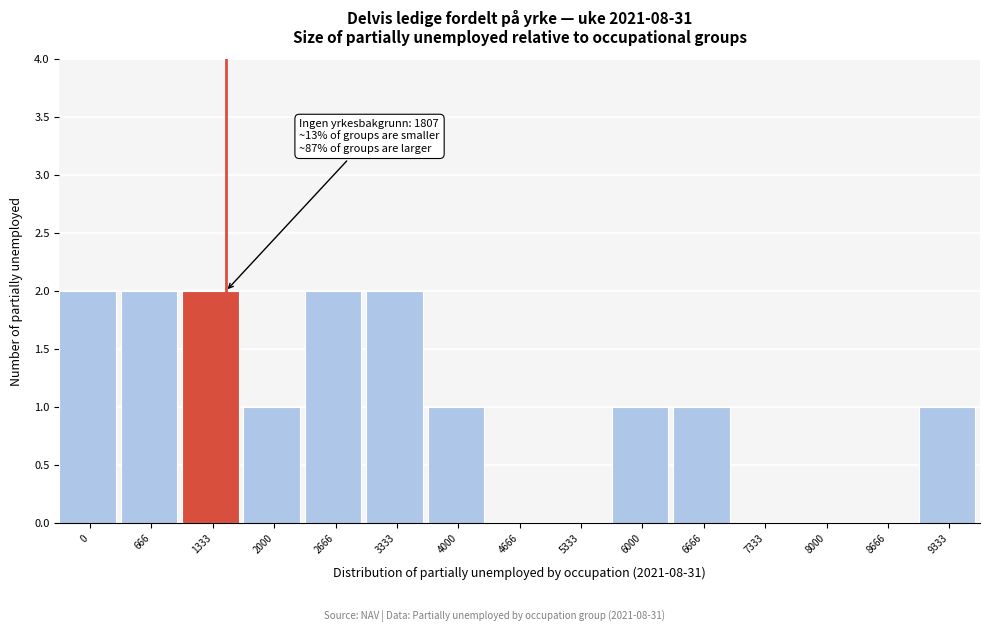

Between 3333 and 8666, which is larger?

3333